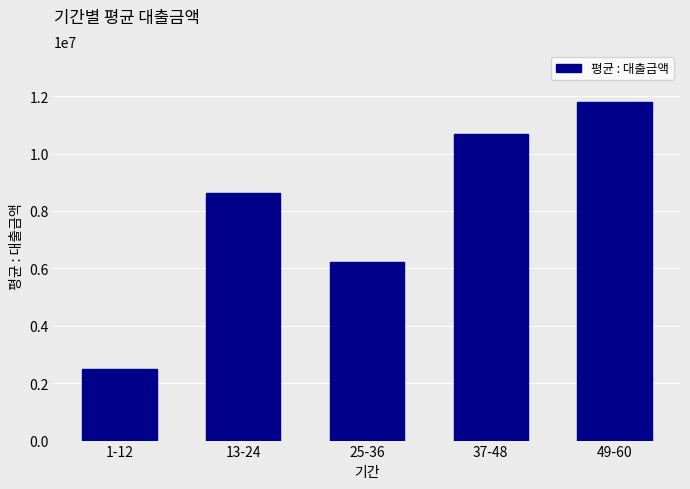

Are the bars grouped side by side (vs. stacked)?

No